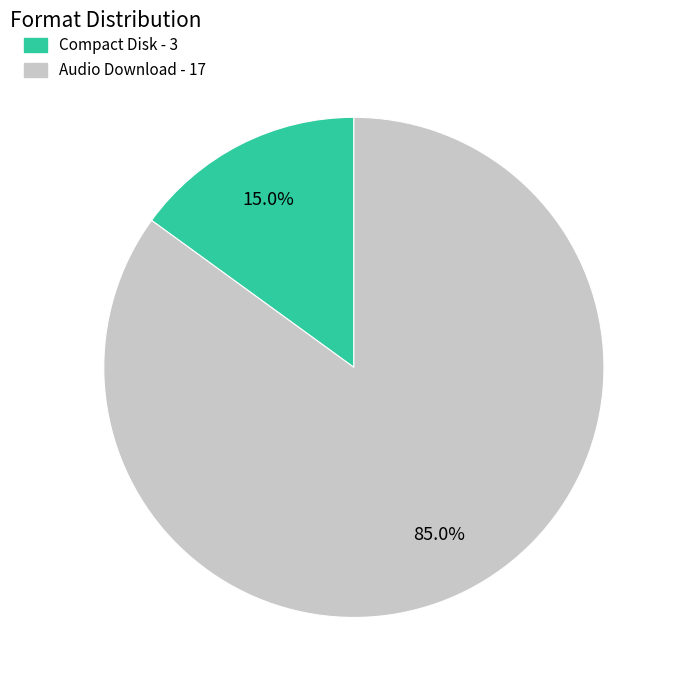

Which slice is the smallest?

Compact Disk